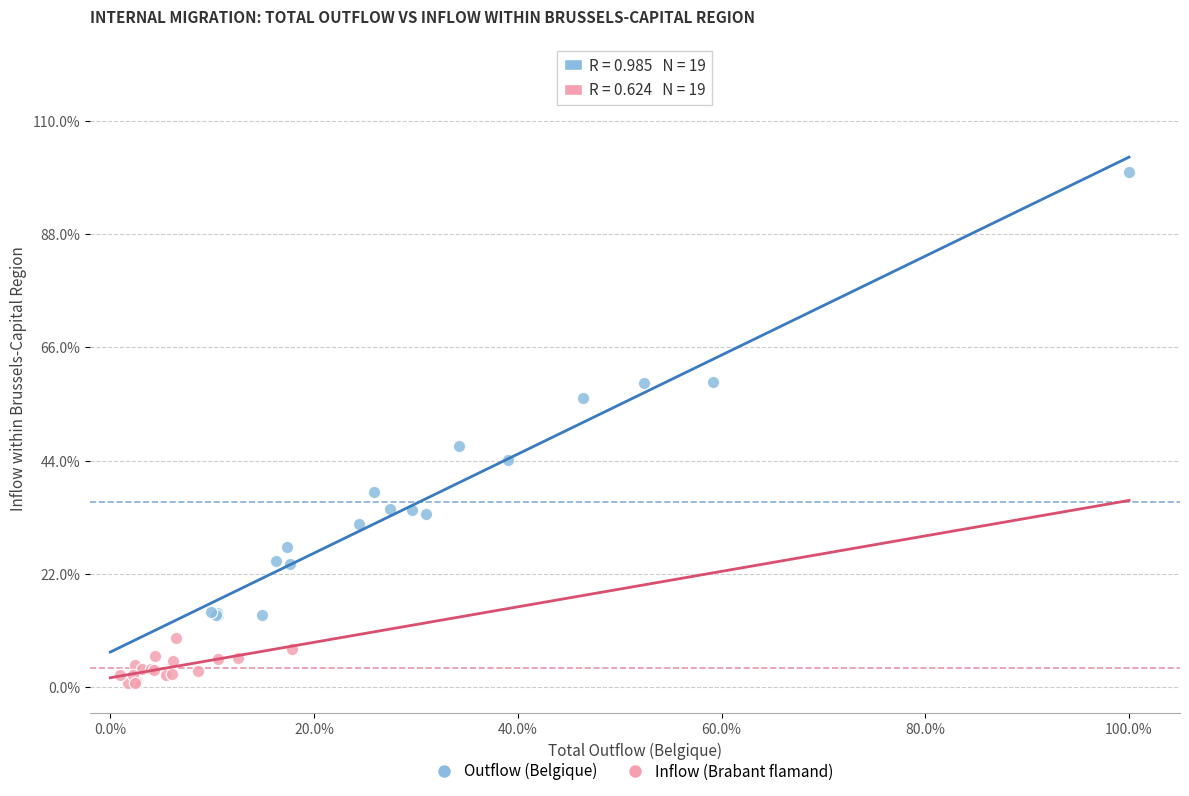

What are all the series names shown in the legend?

Outflow (Belgique), Inflow (Brabant flamand)